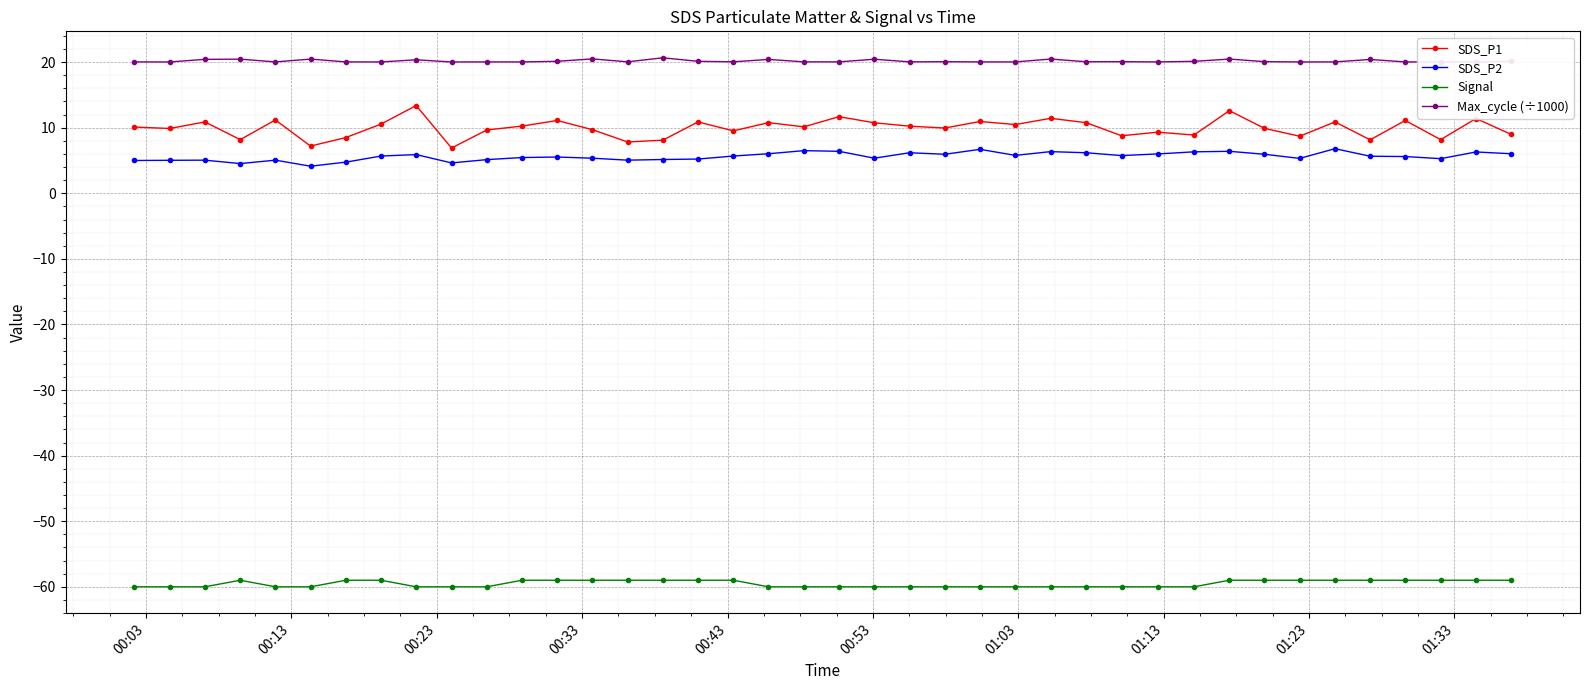

In SDS_P1, how many points are lower than both neighbors (excluding endpoints)?

14